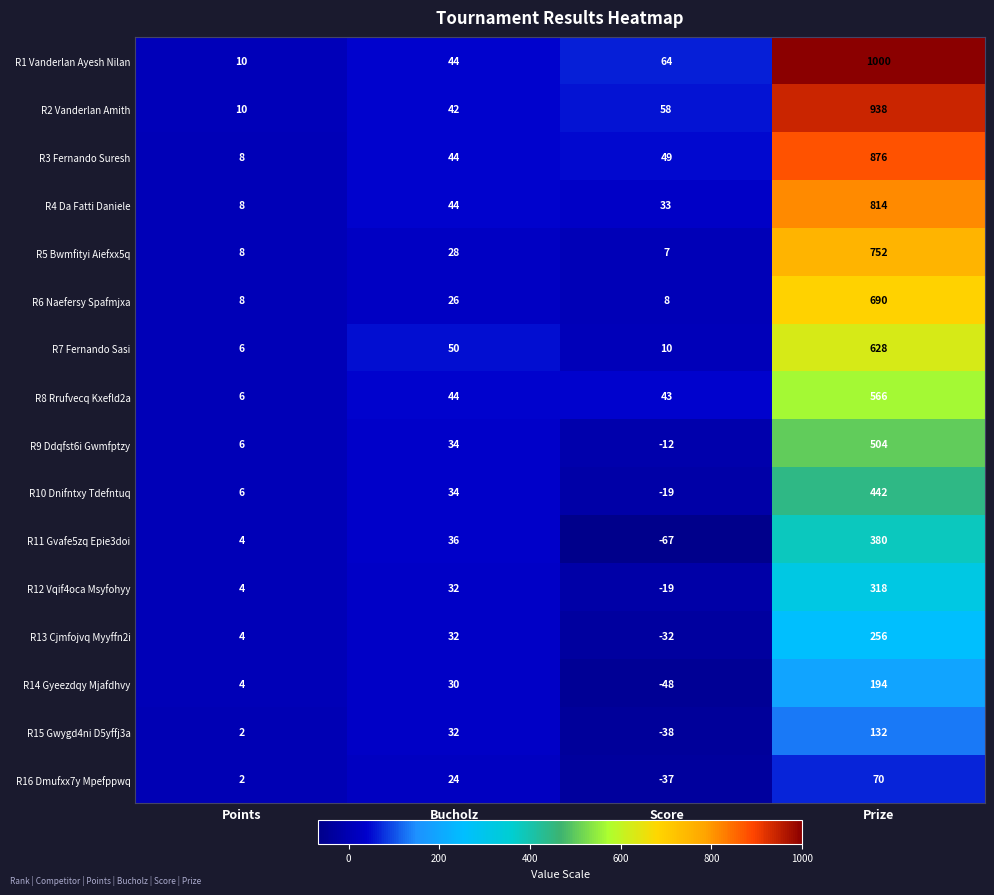

At which category does the chart reach its peak across all series?

Prize